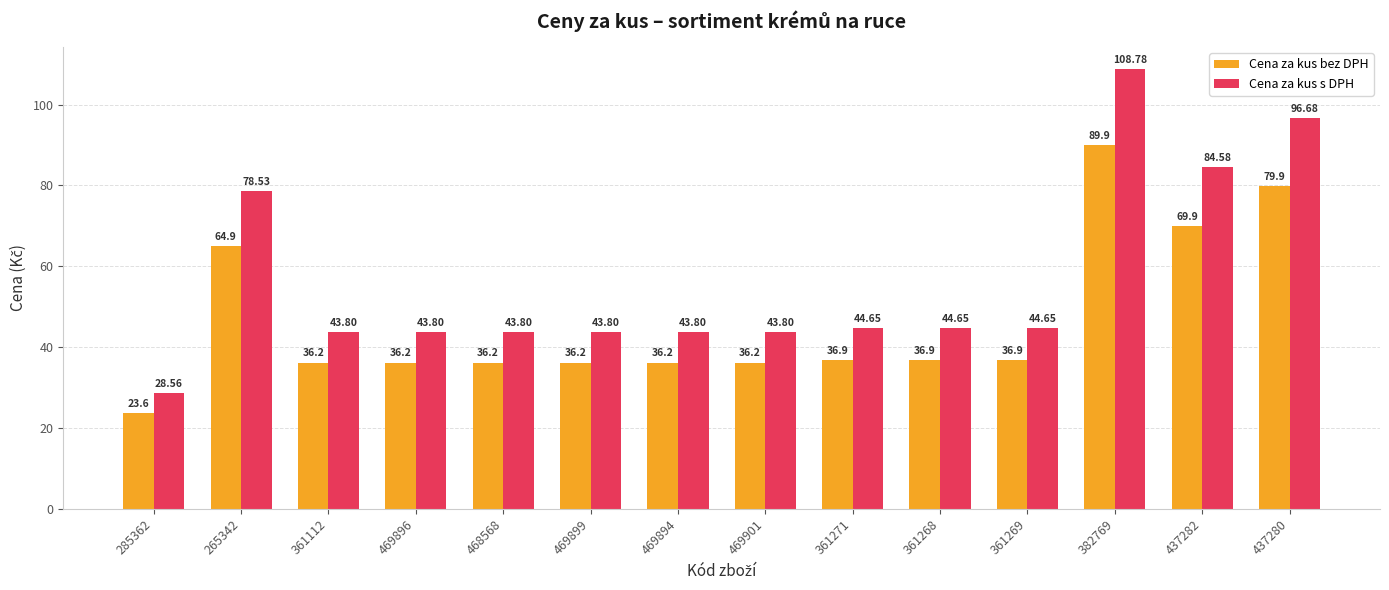

Are the bars grouped side by side (vs. stacked)?

Yes